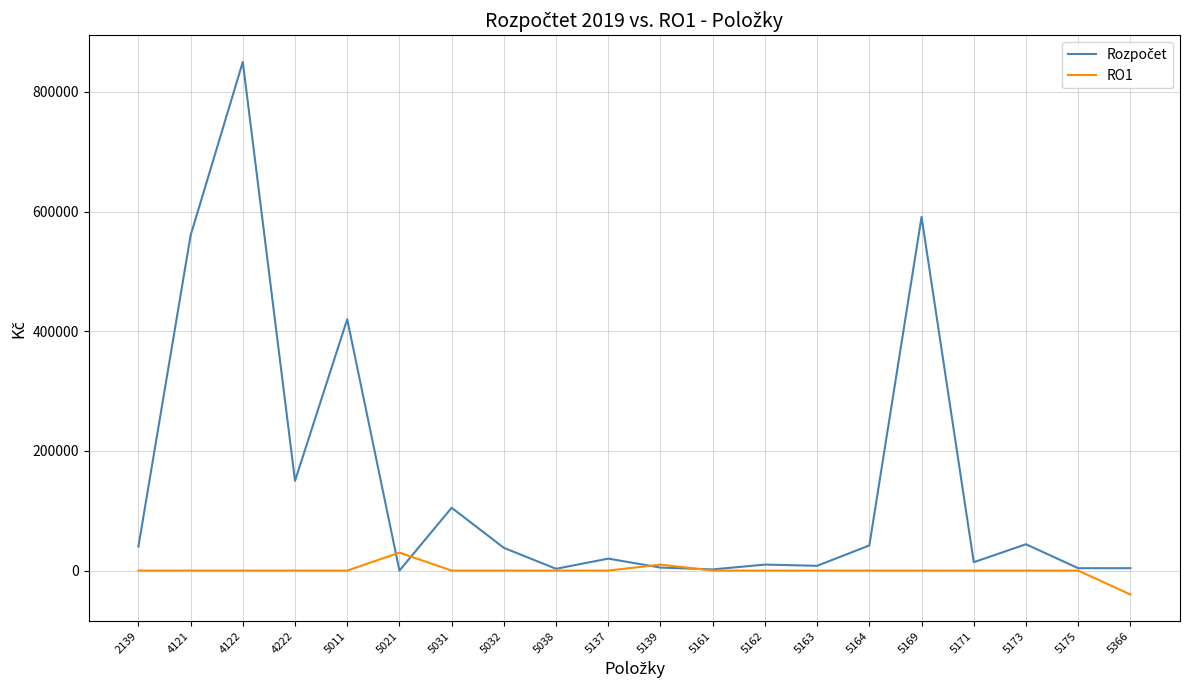

The value of RO1 at 5169 is 0. True or false?

True